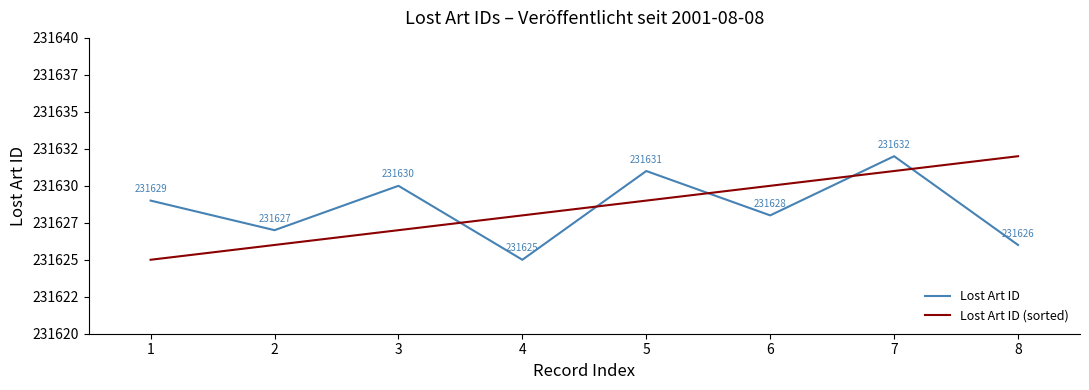

True or false: Lost Art ID (sorted) has more than 0 interior local peaks.

False